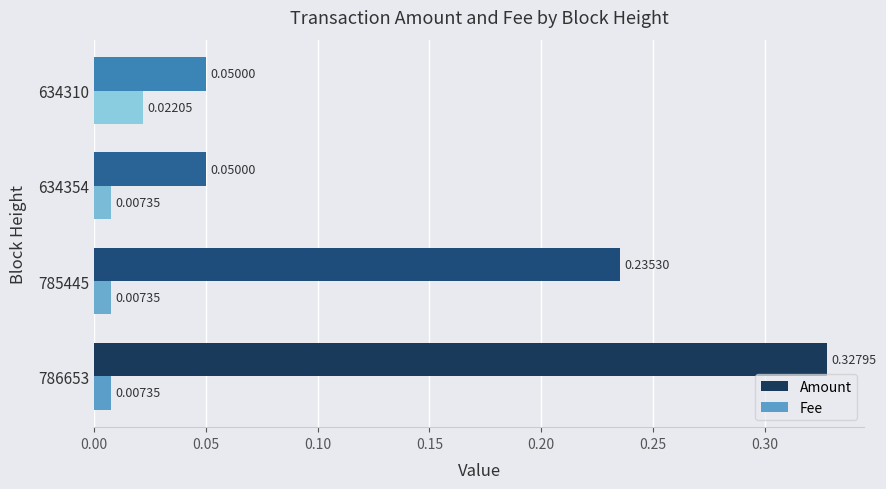

At how many categories does at least one series exceed 0?

4